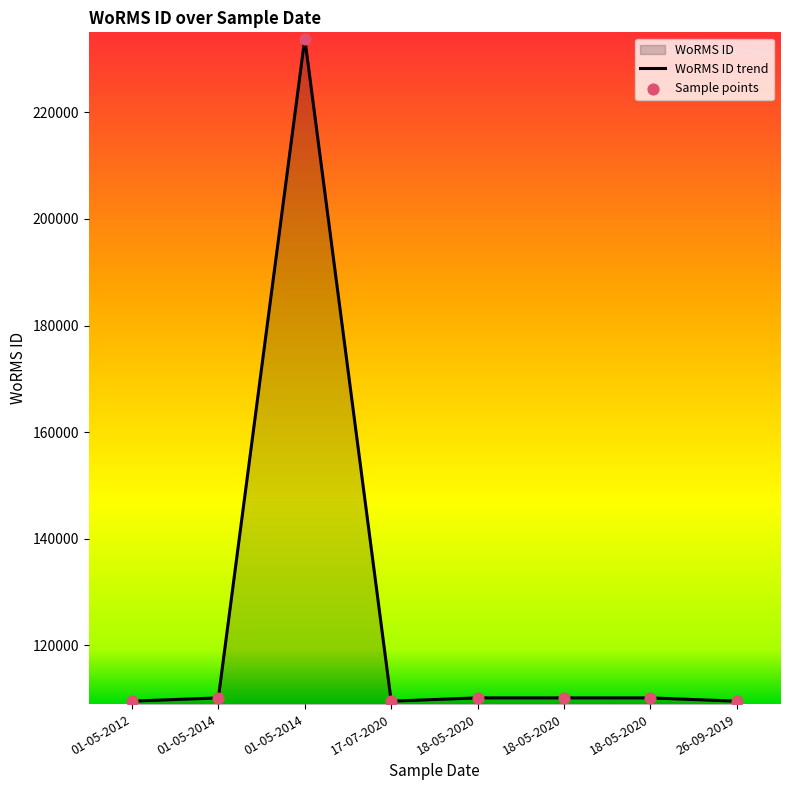

Approximately how many times larger is the value at 18-05-2020 compared to 17-07-2020?

1.0